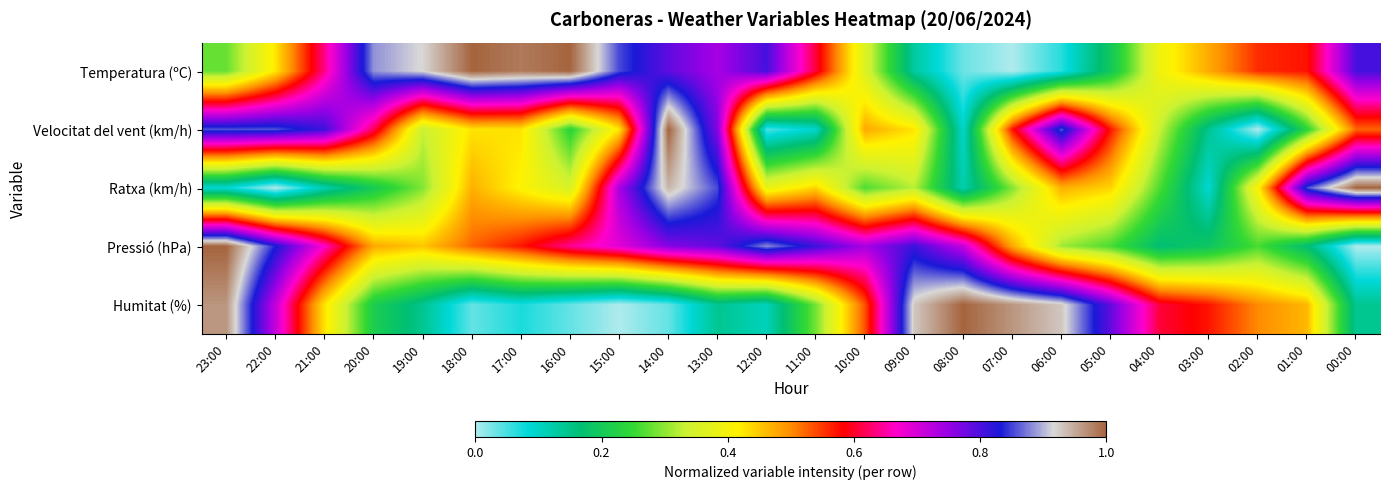

Which series has the largest range (max minus min)?

Temperatura (ºC)